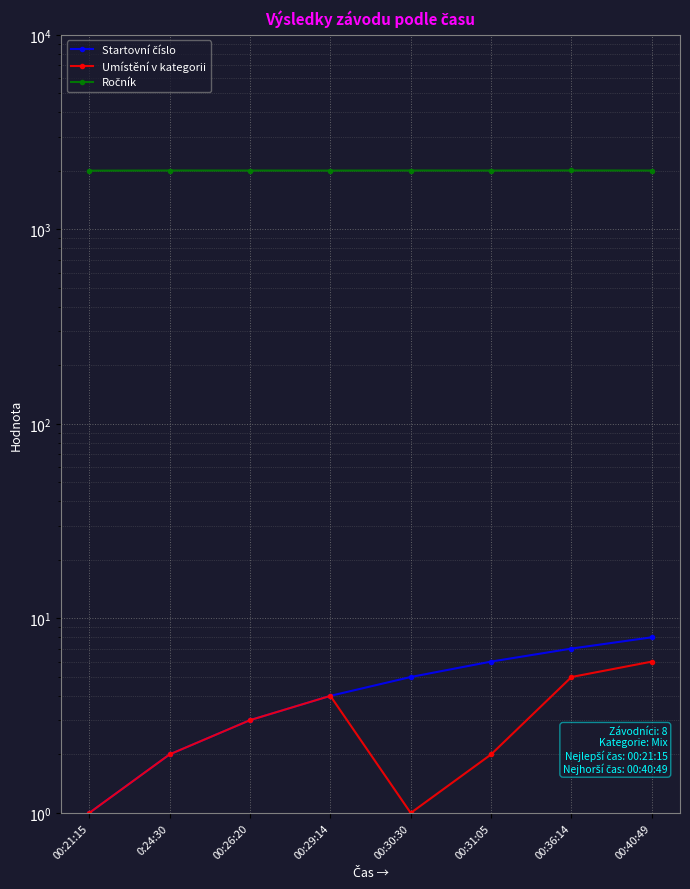

What position from the left is 00:31:05?

6